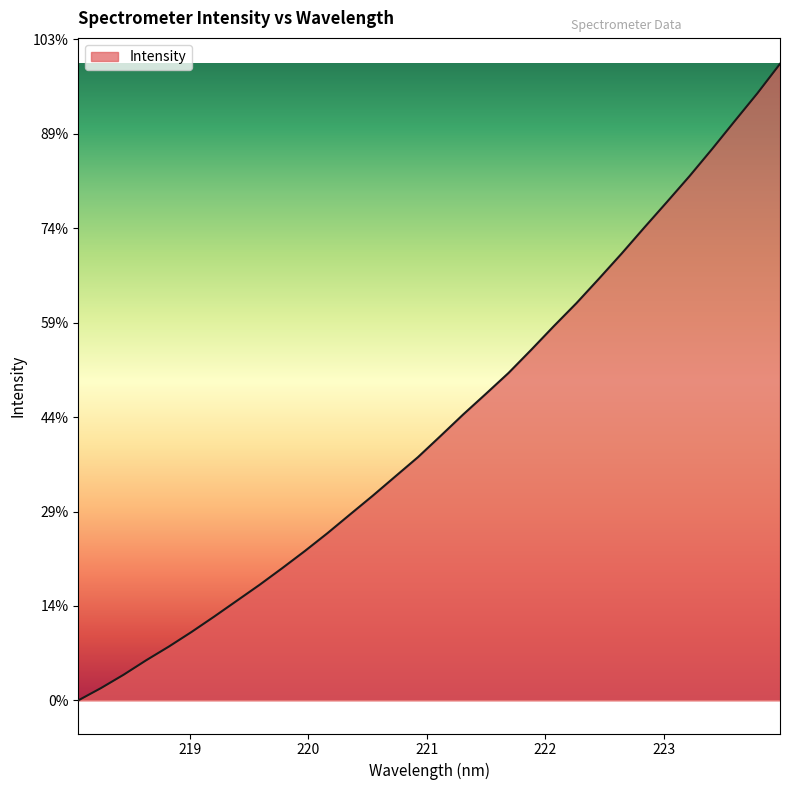

List the labels in order of value, largest first.

223.9802, 223.7895, 223.5987, 223.408, 223.2172, 223.0264, 222.8355, 222.6447, 222.4538, 222.263, 222.0721, 221.8812, 221.6902, 221.4993, 221.3083, 221.1174, 220.9264, 220.7354, 220.5444, 220.3533, 220.1623, 219.9712, 219.7801, 219.589, 219.3979, 219.2067, 219.0156, 218.8244, 218.6332, 218.442, 218.2508, 218.0596